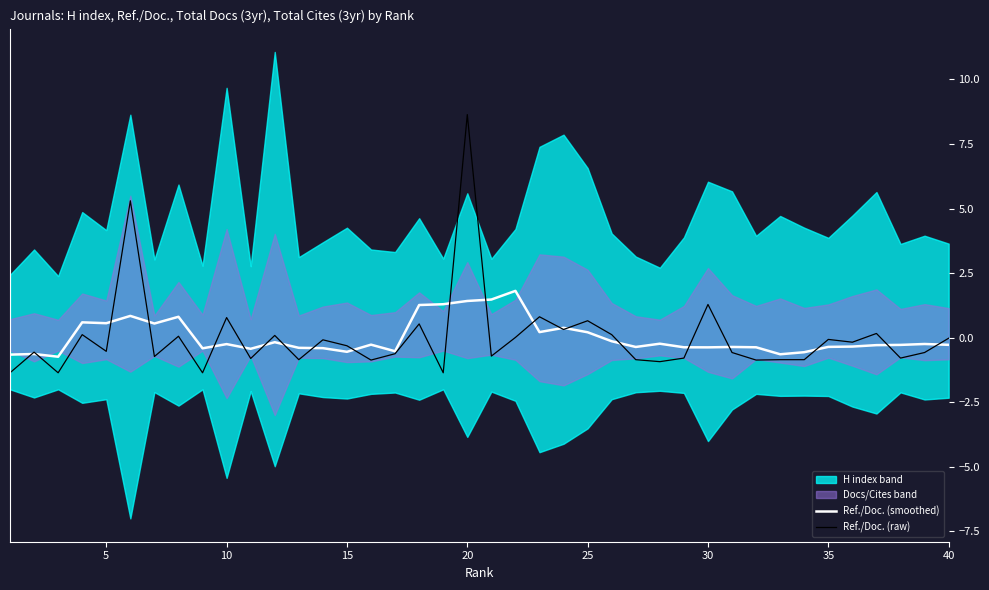

At which label does Ref./Doc. (raw) reach its peak?

20